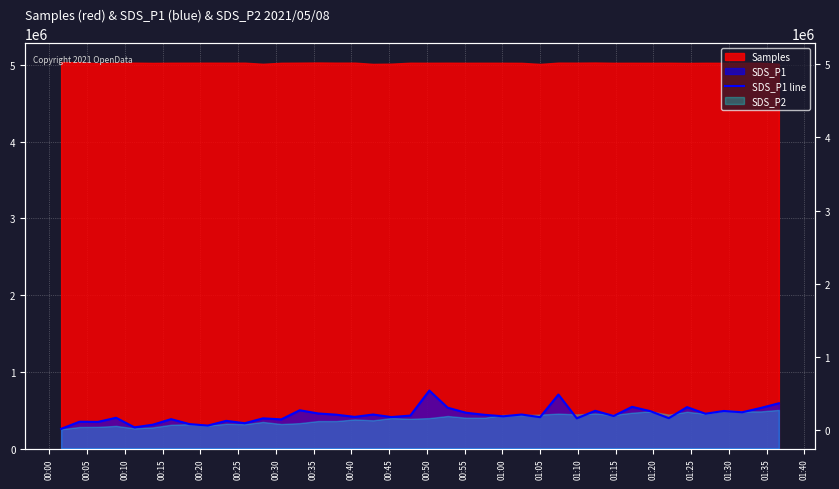

What is the sum of all values?

17484941.0